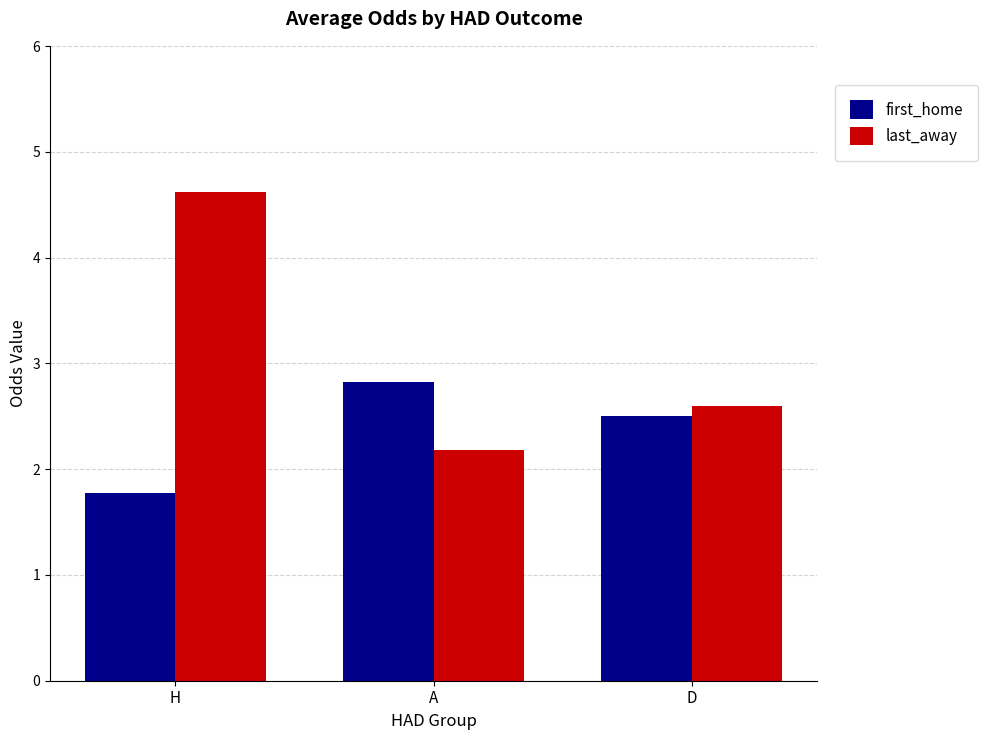

Reading left to right, list all the values displayed in this chart.

first_home: H=1.8	A=2.8	D=2.5
last_away: H=4.6	A=2.2	D=2.6